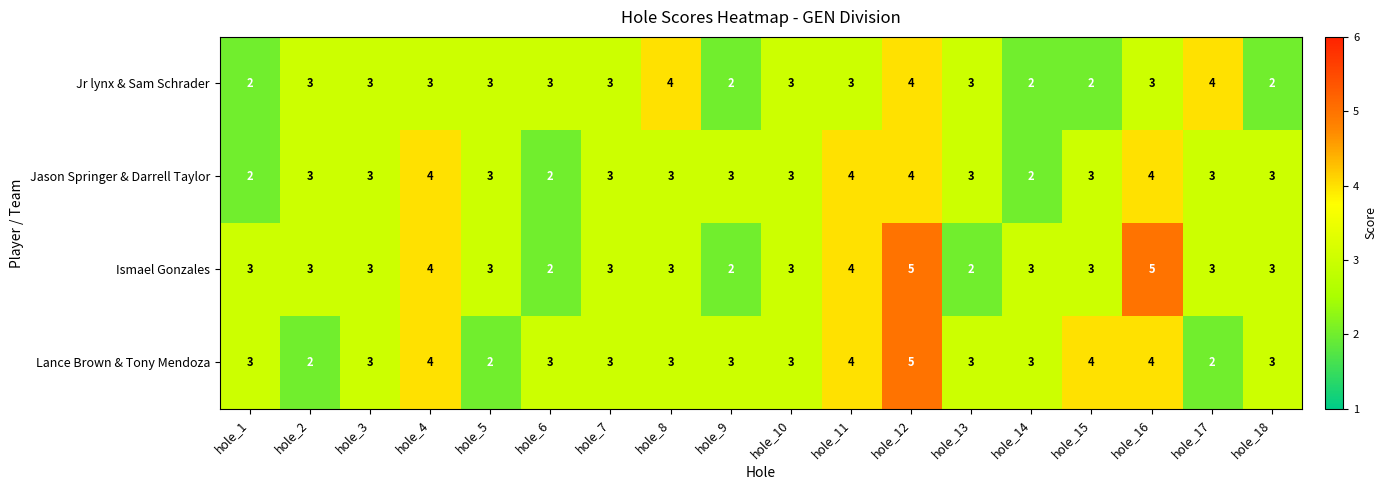

What is the average value of the Jason Springer & Darrell Taylor series?

3